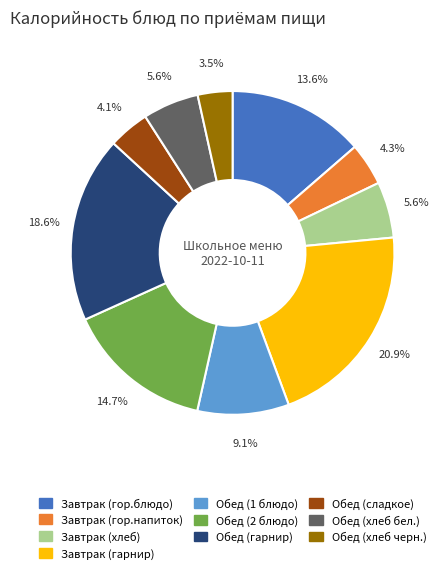

What is the smallest slice in the pie chart?

Обед (хлеб черн.)